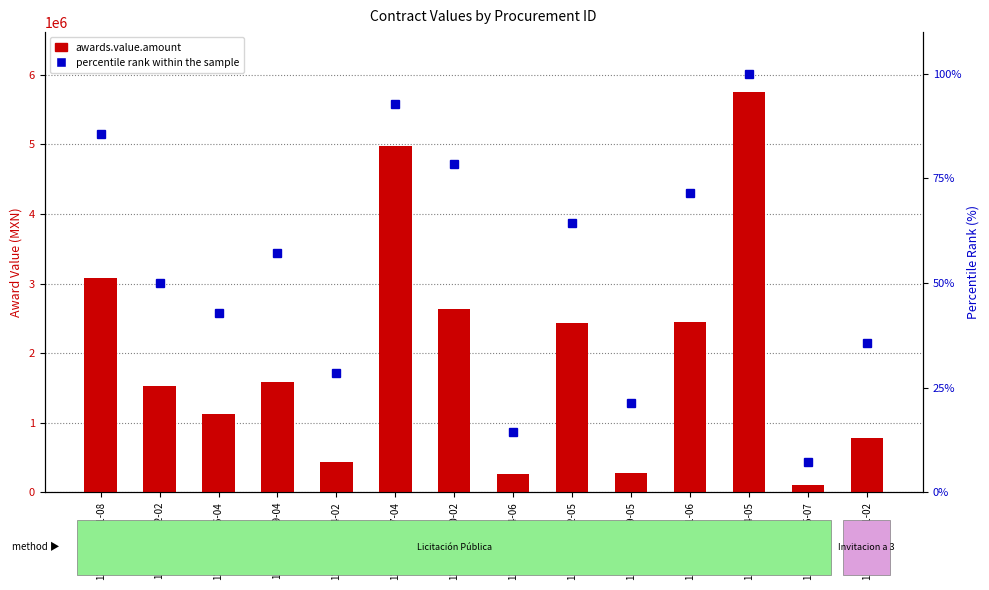

The percentile rank within the sample series shows 89.2 at 12277001-029-04. True or false?

False